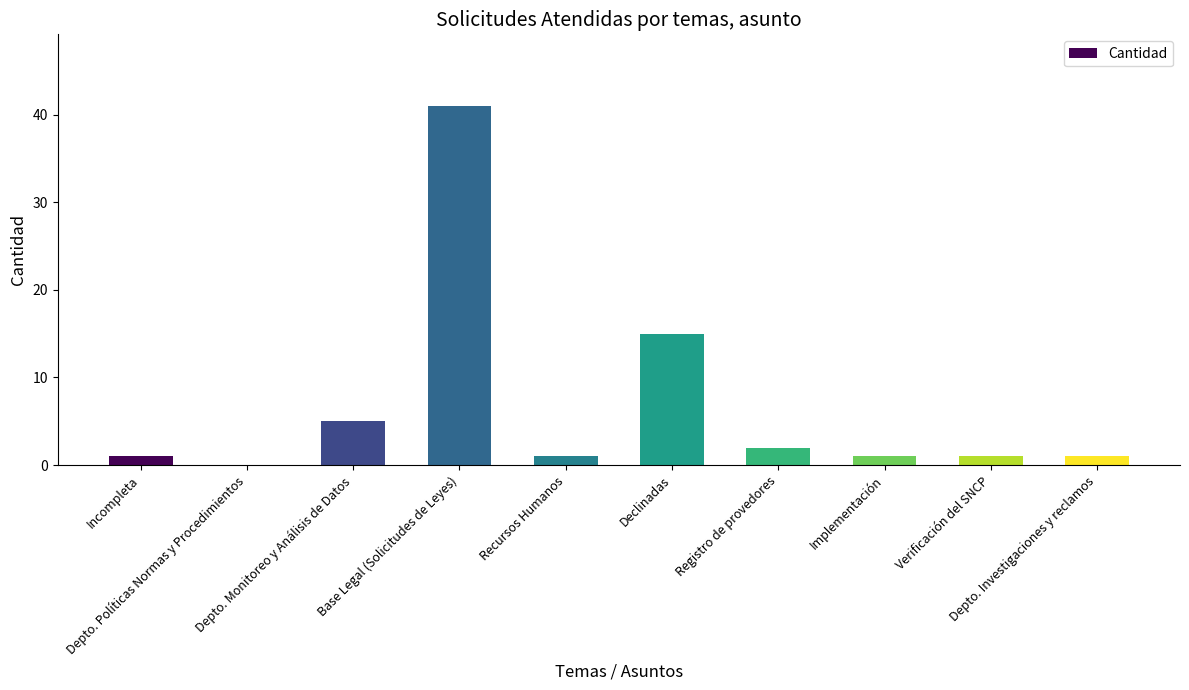

The chart shows a value of 2 at Registro de provedores. True or false?

True